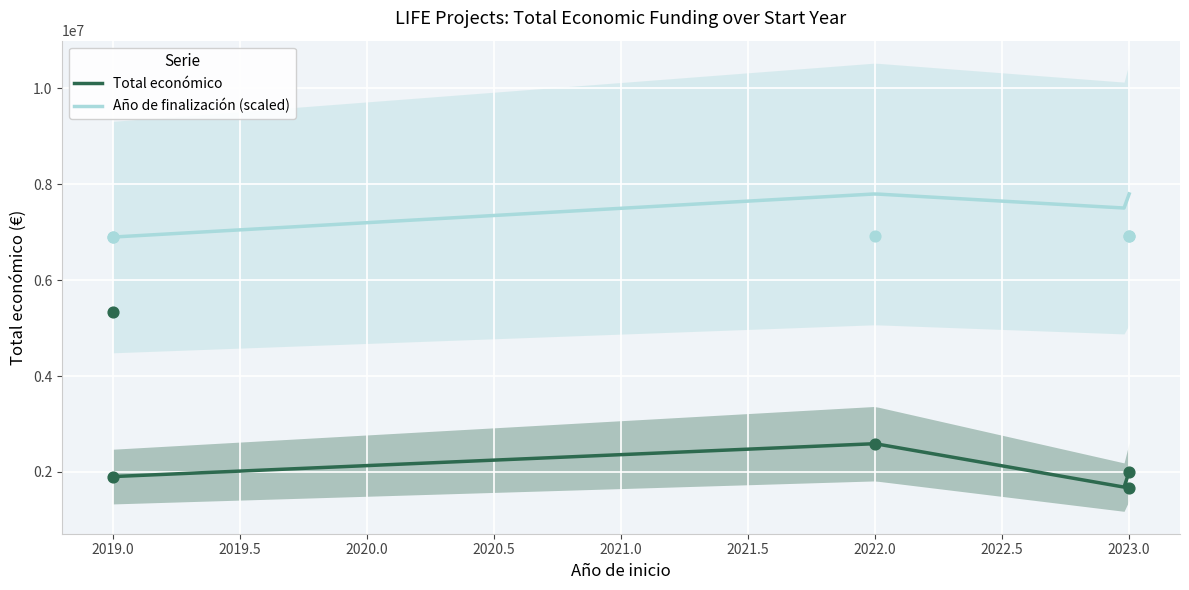

What are all the series names shown in the legend?

Total económico, Año de finalización